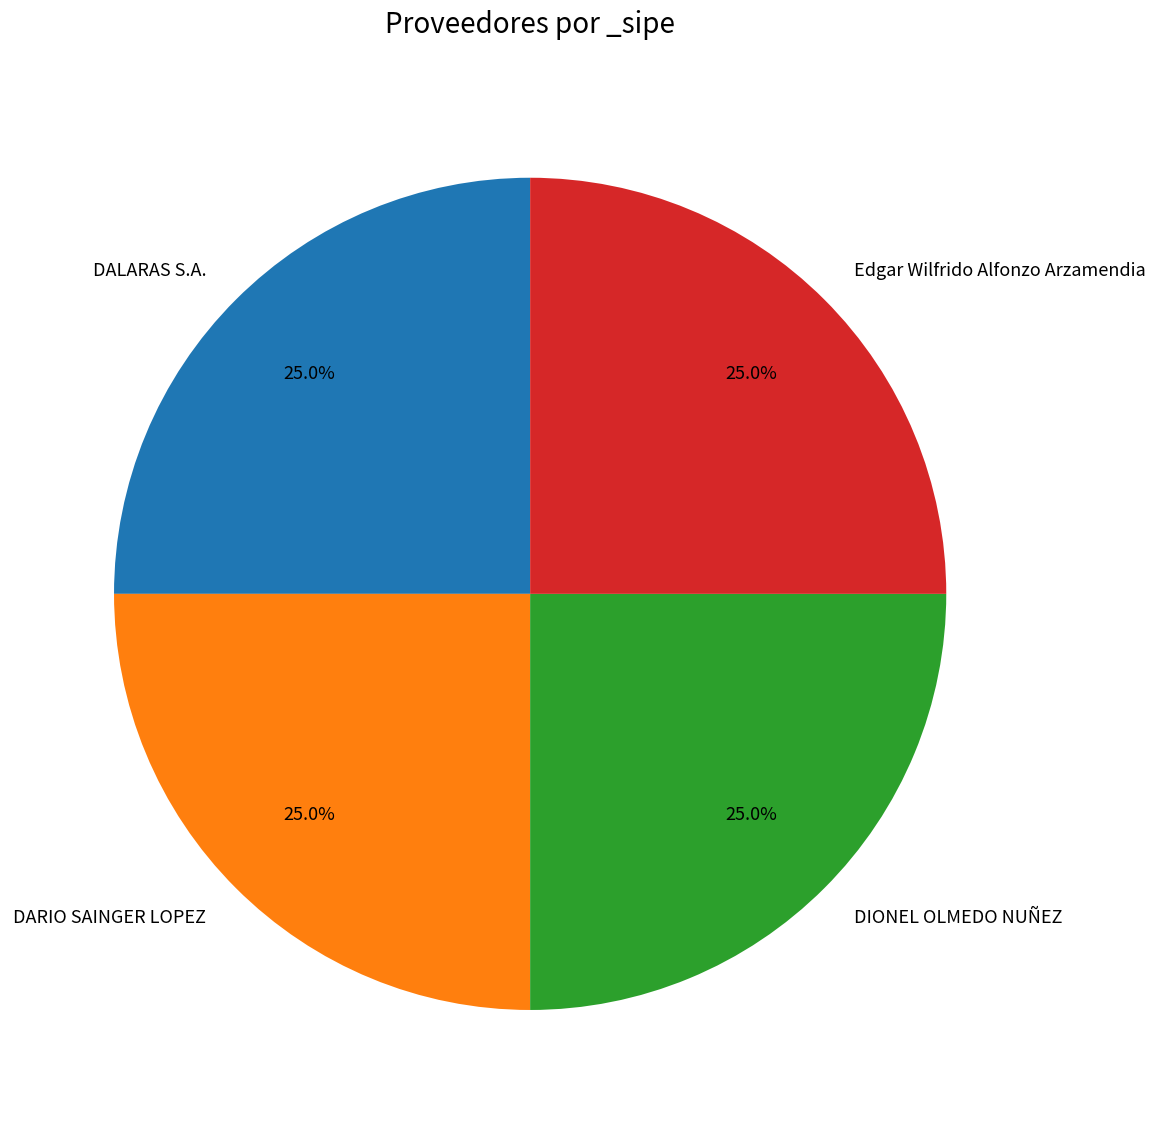

Does any single category account for the majority?

No